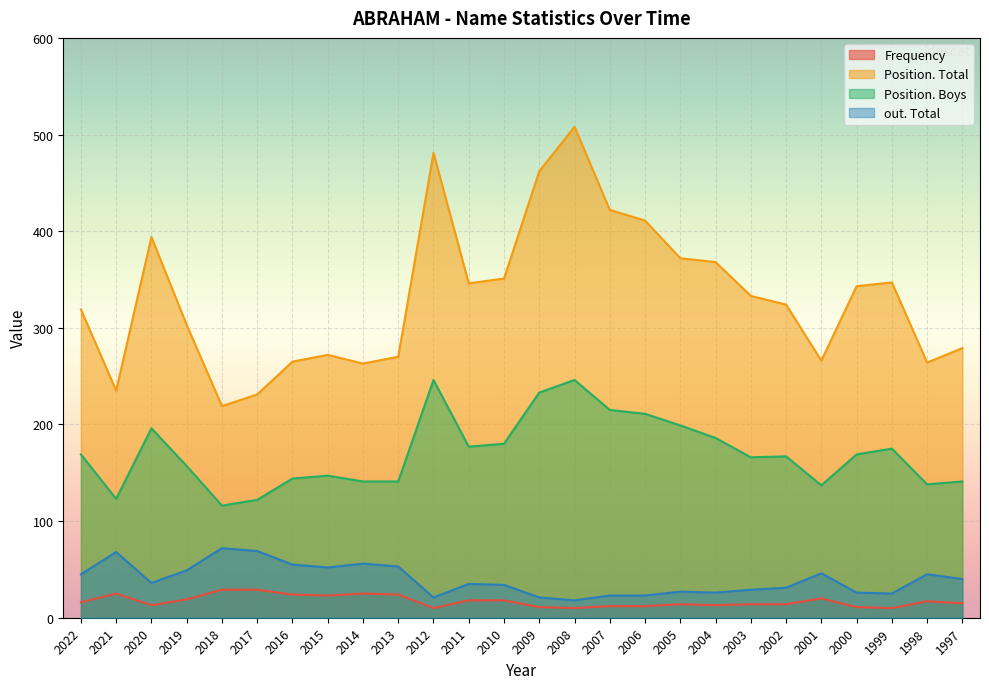

At which label does Frequency reach its peak?

2018